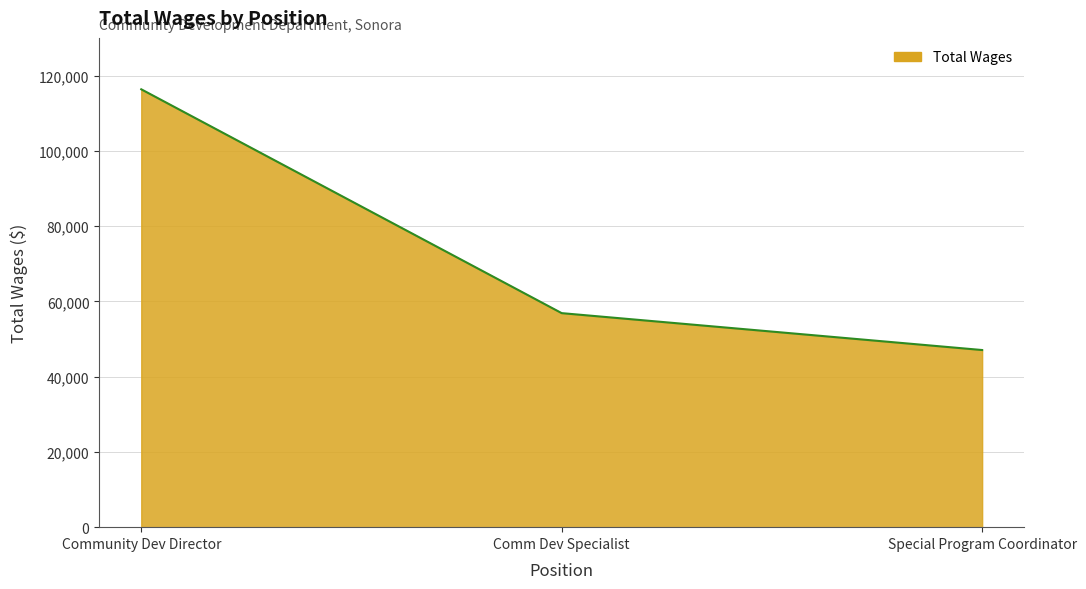

Count the values in the range 47064 to 116340.

3